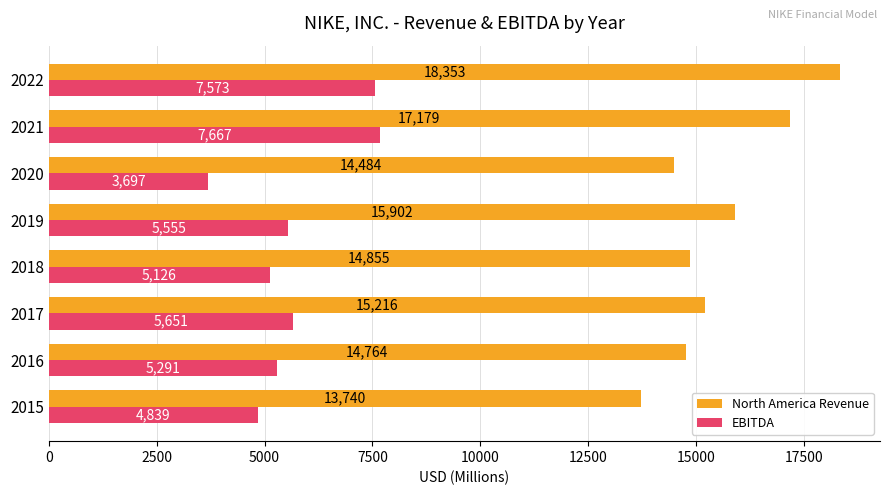

Rank the series by their average value, from lowest to highest.

EBITDA, North America Revenue